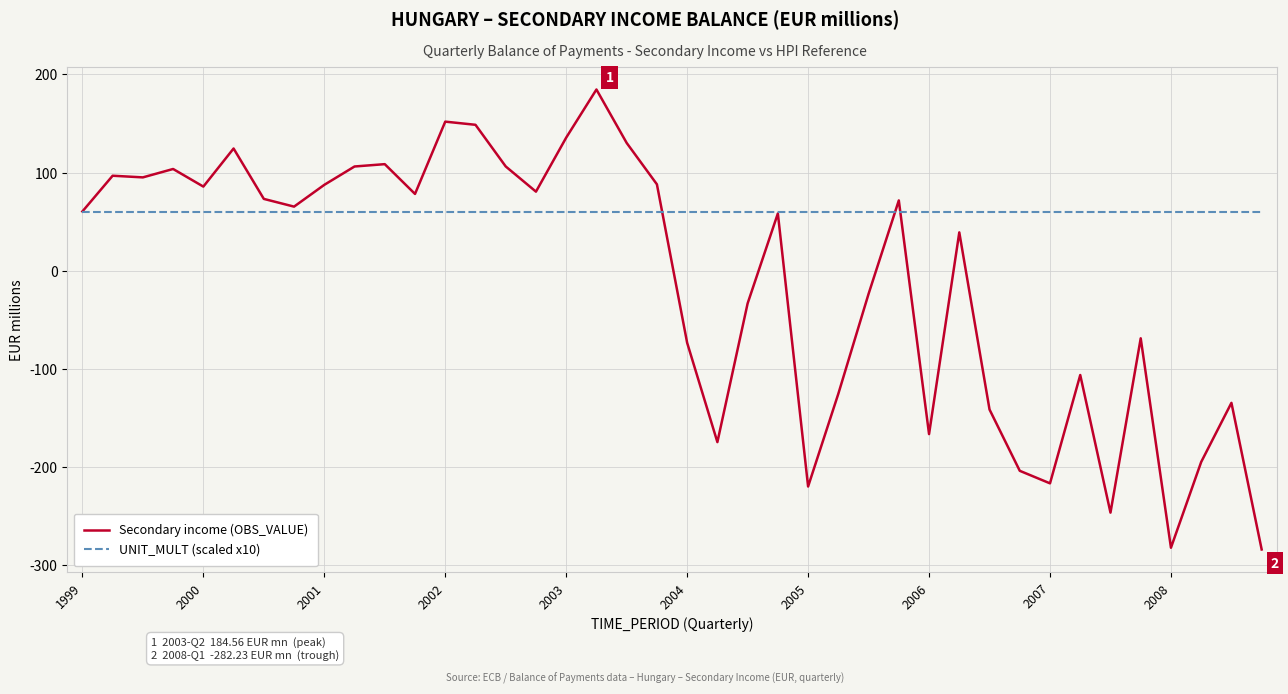

Which series has the largest total across all categories?

UNIT_MULT (scaled x10)